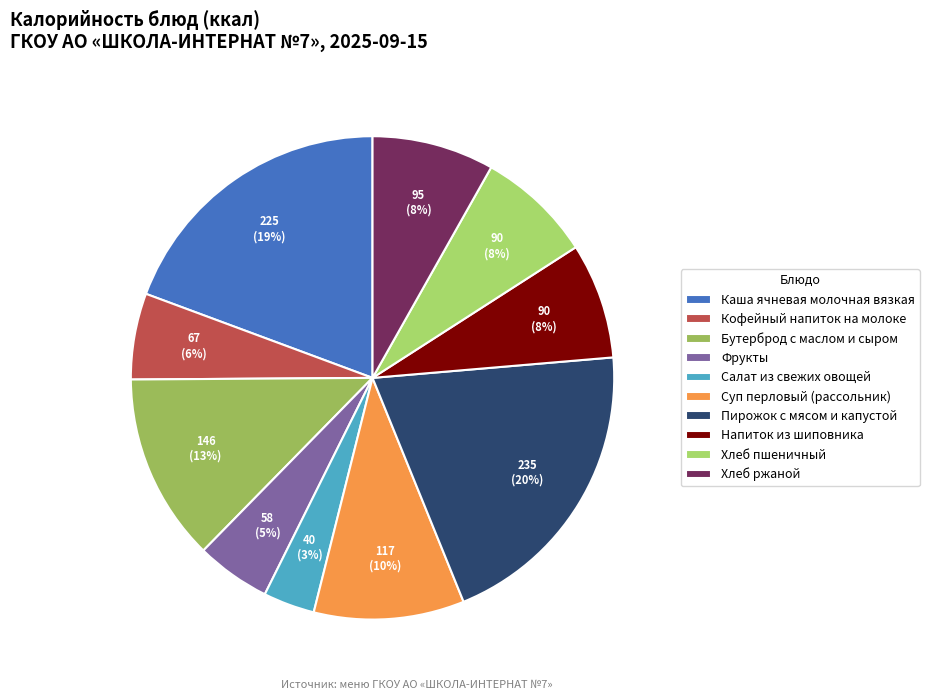

The Суп перловый (рассольник) slice represents 21% of the pie. True or false?

False